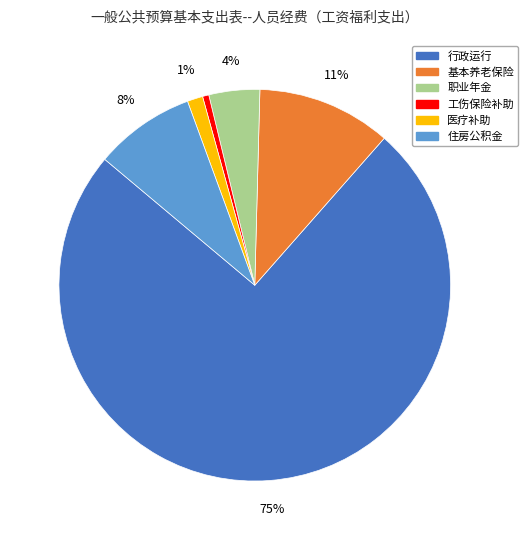

Count the number of slices in the pie.

6